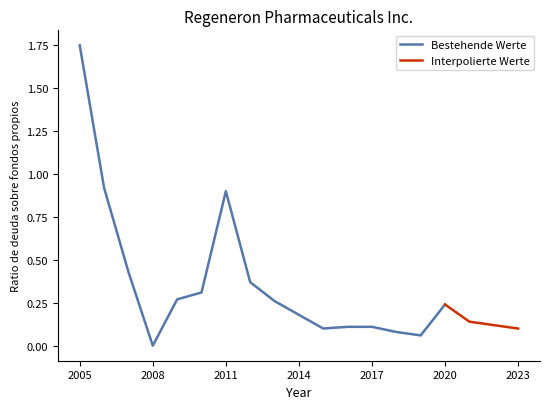

Which has a higher value, 2007 or 2011?

2011